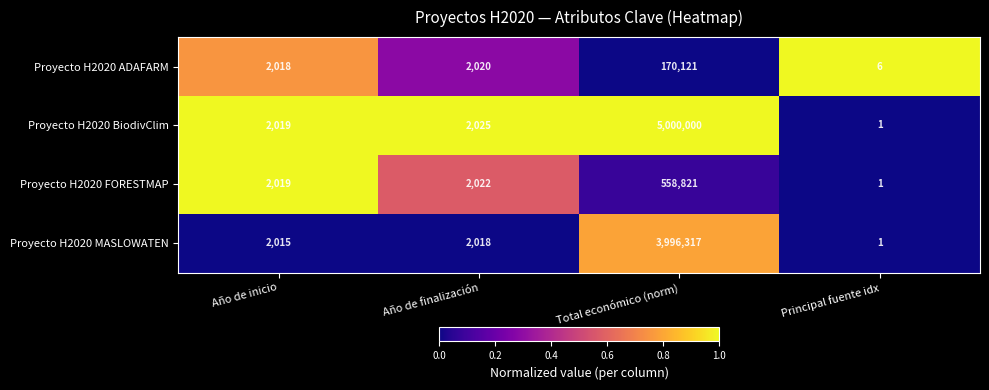

What is the approximate value of Proyecto H2020 FORESTMAP at Total económico (norm), to the nearest 10?

558820